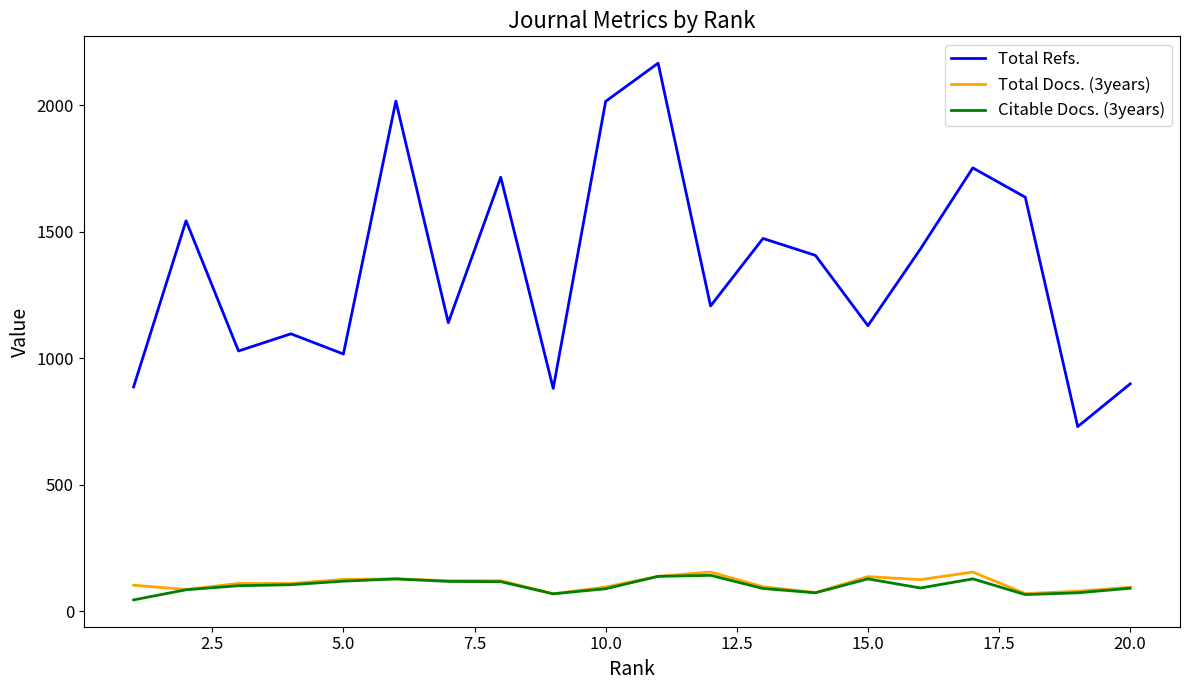

True or false: Total Docs. (3years) has more than 1 interior local peaks.

True